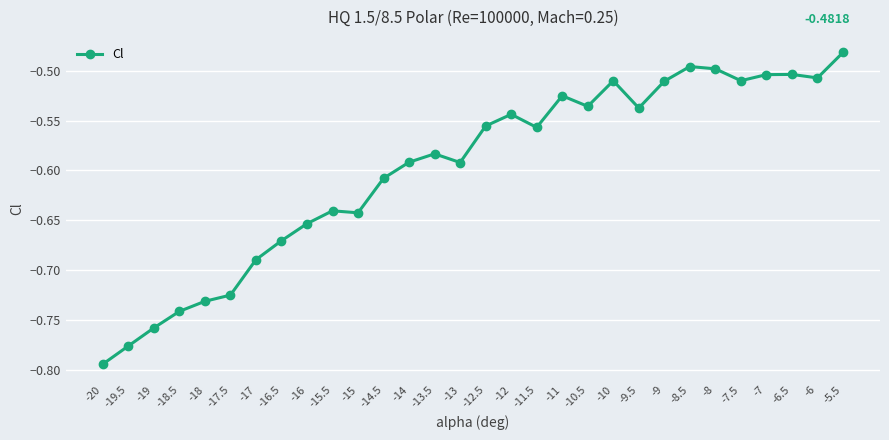

What is the change in value from -14 to -6?

+0.1